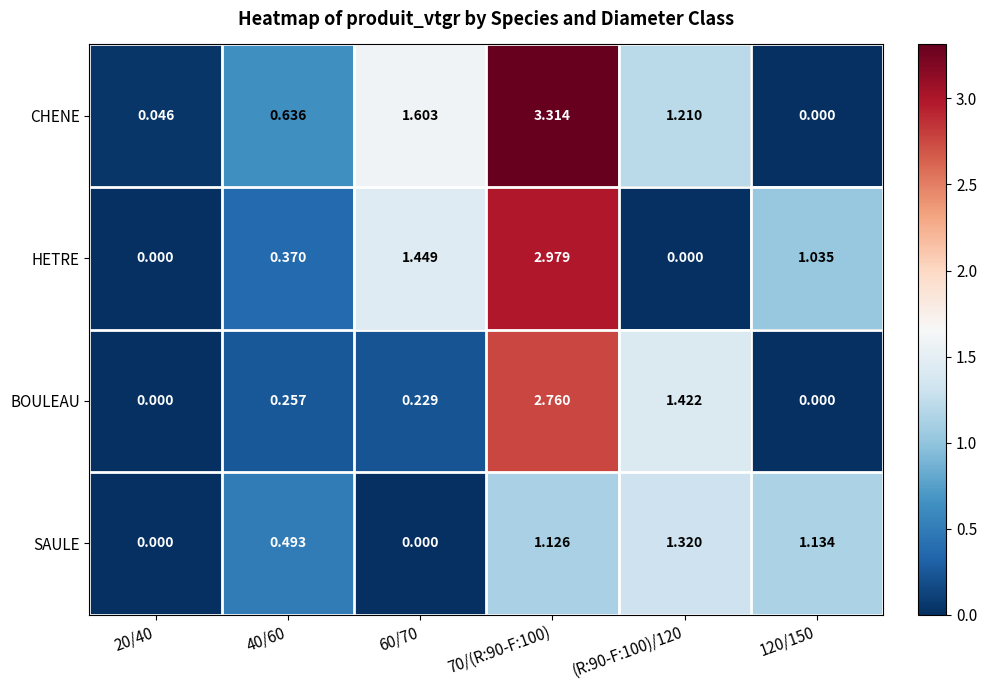

Which series has the widest spread of values?

CHENE